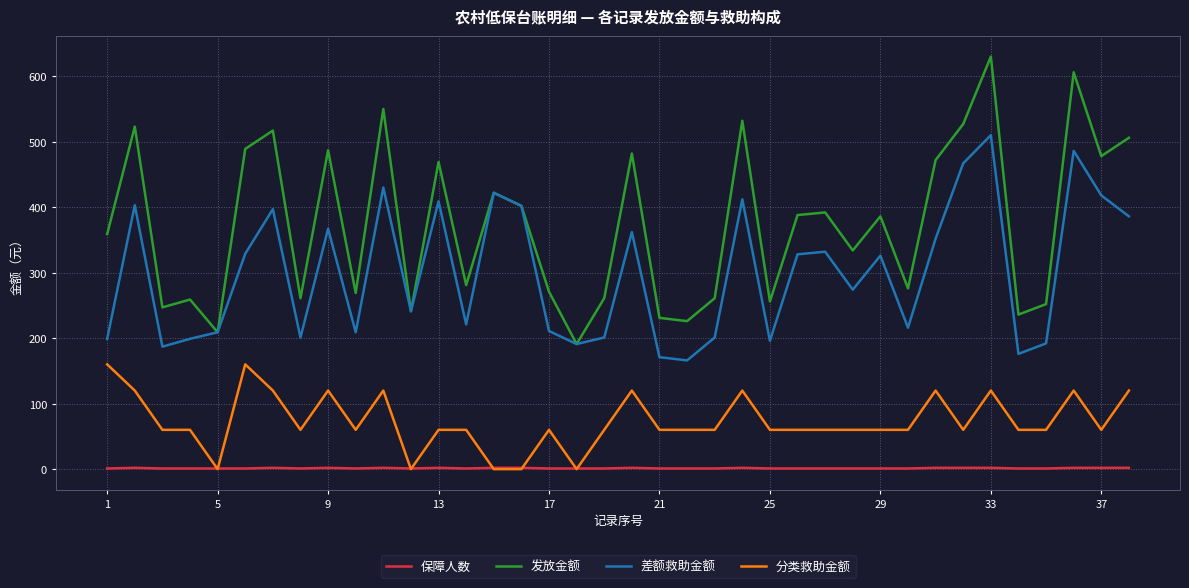

True or false: 差额救助金额 and 保障人数 intersect in this chart.

False